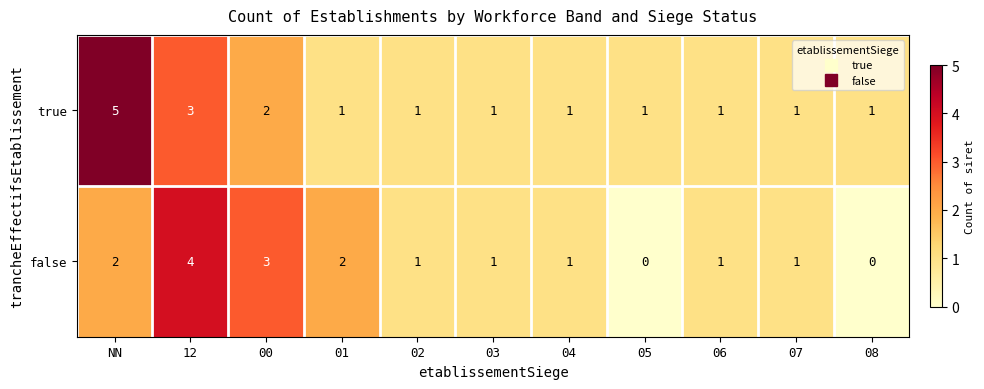

Reading left to right, extract all data points from this chart.

true: NN=5	12=3	00=2	01=1	02=1	03=1	04=1	05=1	06=1	07=1	08=1
false: NN=2	12=4	00=3	01=2	02=1	03=1	04=1	05=0	06=1	07=1	08=0